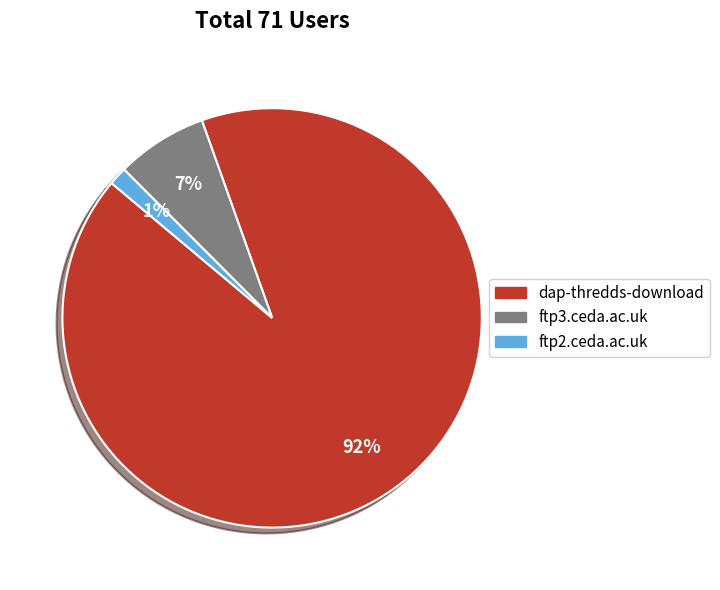

What is the smallest slice in the pie chart?

ftp2.ceda.ac.uk